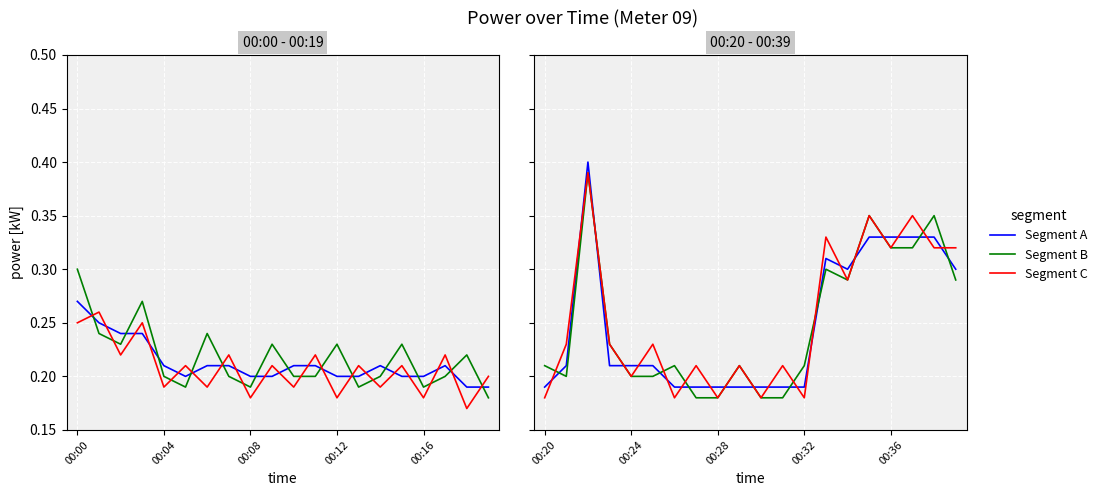

What is the difference between the maximum and minimum values in the Segment A series?

0.2